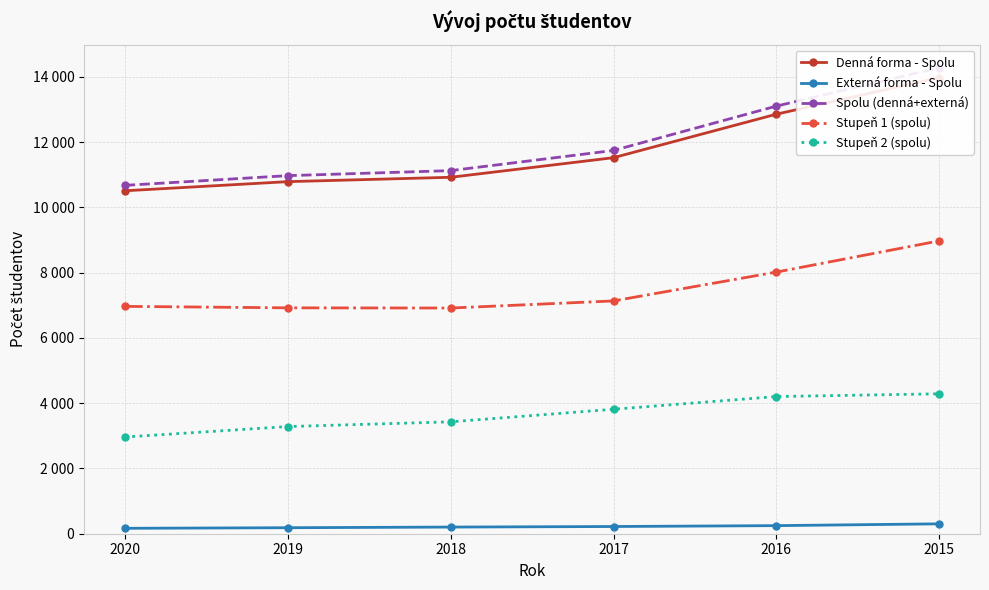

The Stupeň 2 (spolu) series shows 5008 at 2020. True or false?

False